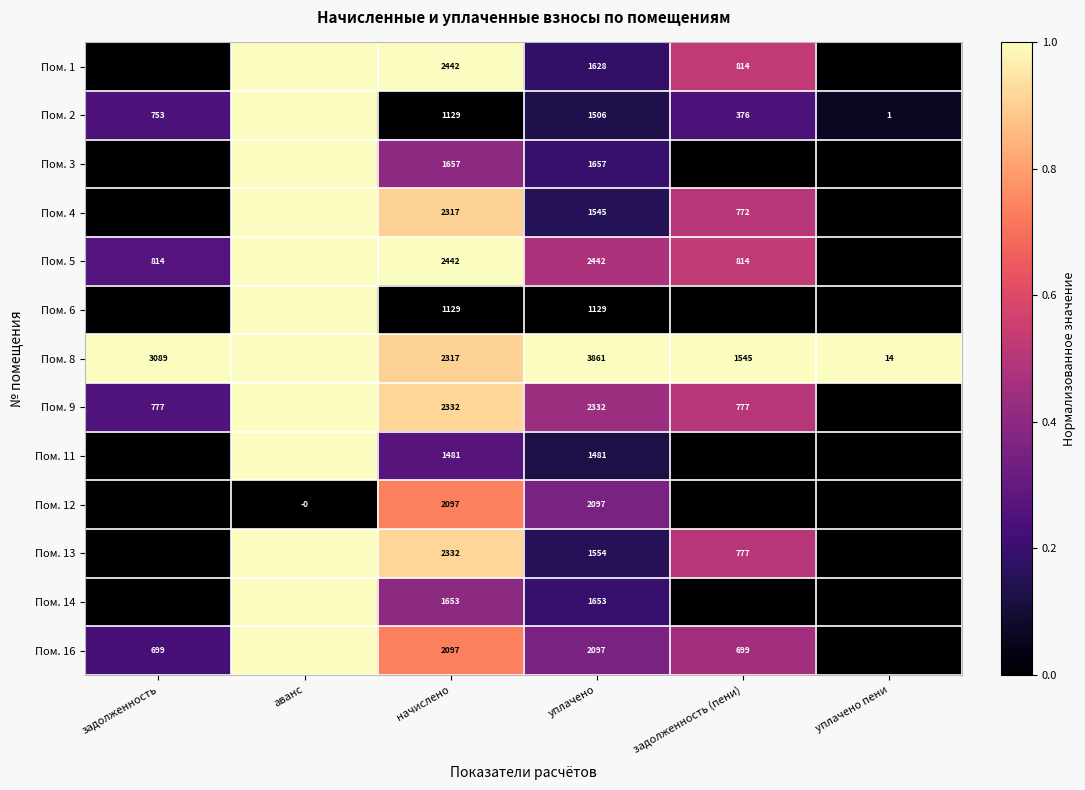

What is the spread (max minus min) of values at начислено?

1313